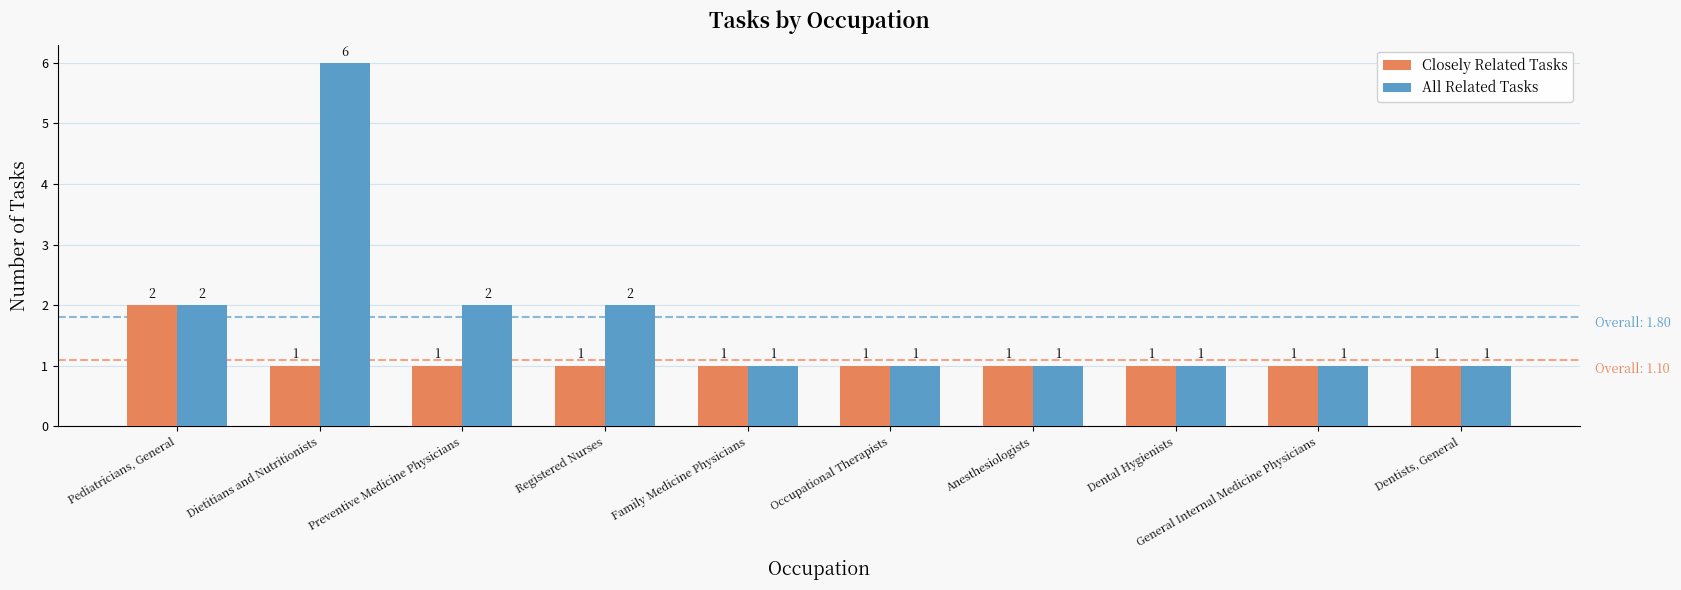

Reading right to left, what are all the values shown in this chart?

Closely Related Tasks: 1	1	1	1	1	1	1	1	1	2
All Related Tasks: 1	1	1	1	1	1	2	2	6	2